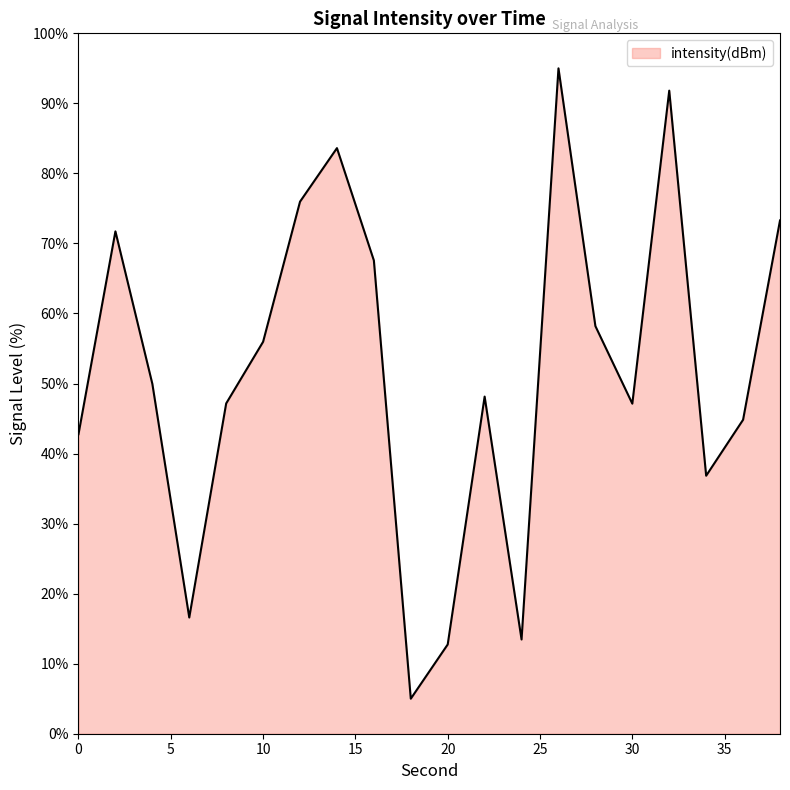

How many interior local valleys (lower than both neighbors) does the data have?

5